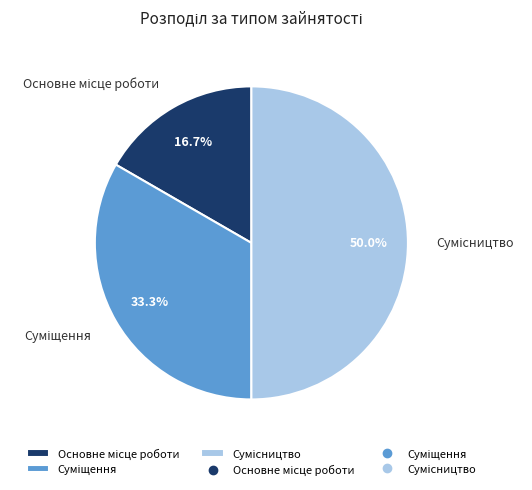

How many slices are in this pie chart?

3